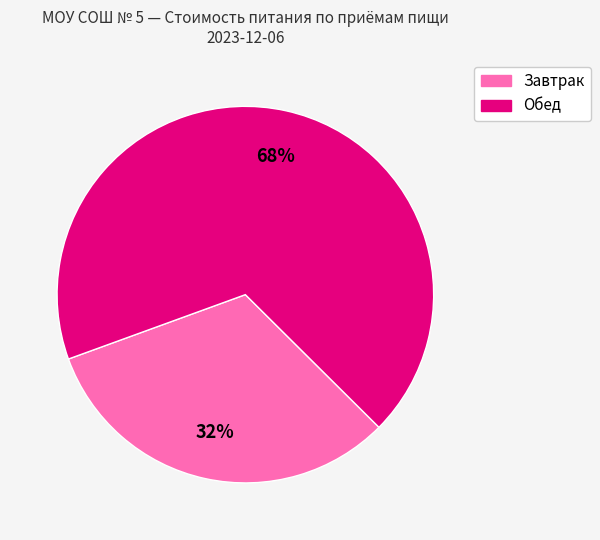

To the nearest percent, what is the average slice percentage?

50%